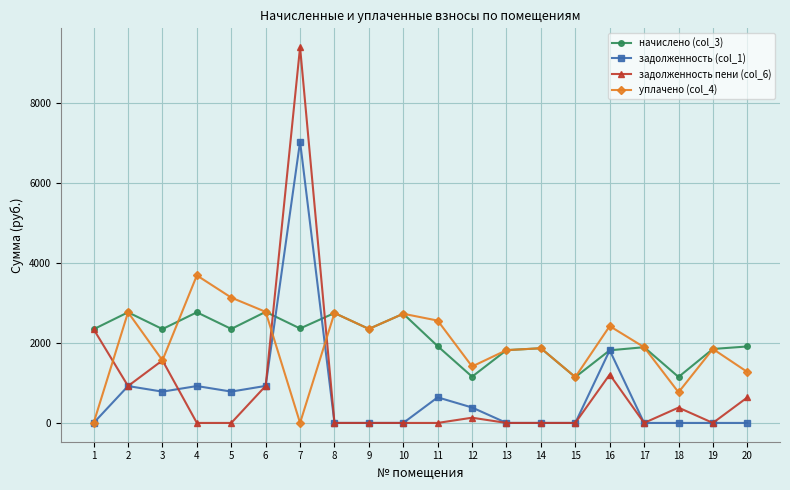

Which series has the widest spread of values?

задолженность пени (col_6)